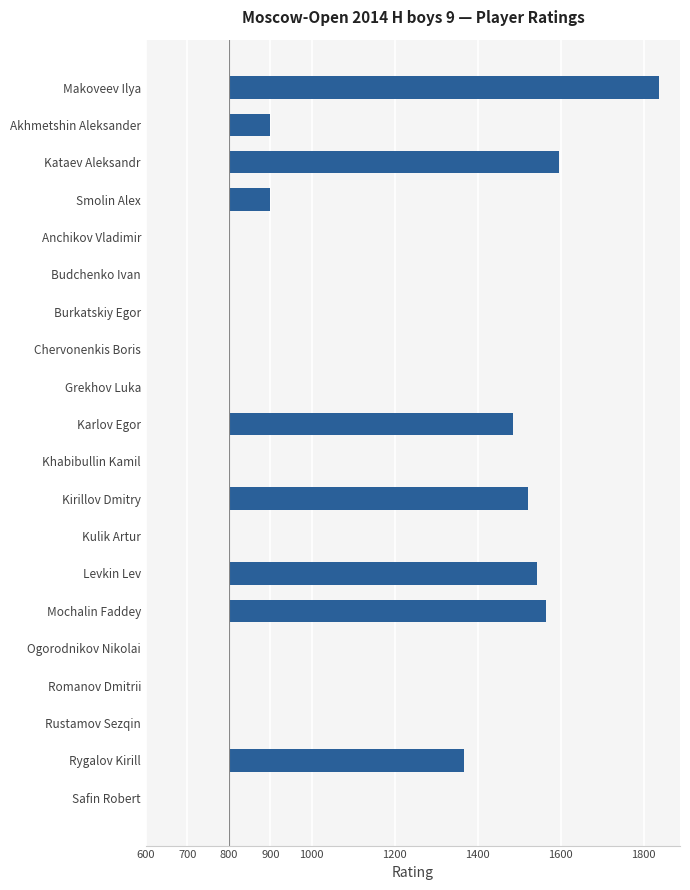

Are the bars horizontal?

Yes